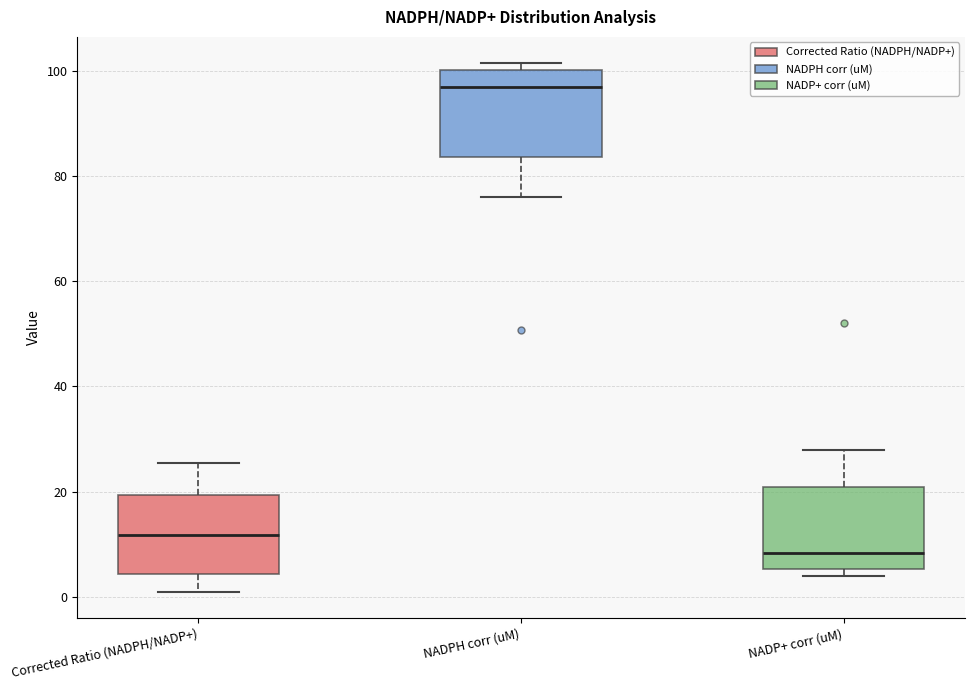

Which box has the highest median line?

NADPH corr (uM)